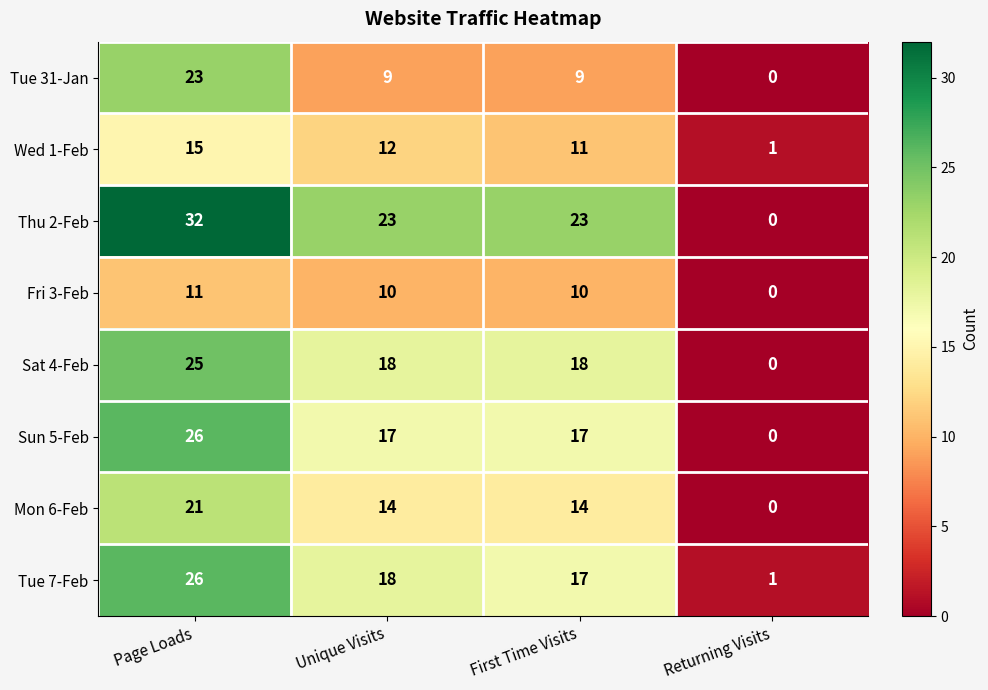

Which series has the largest range (max minus min)?

Thu 2-Feb